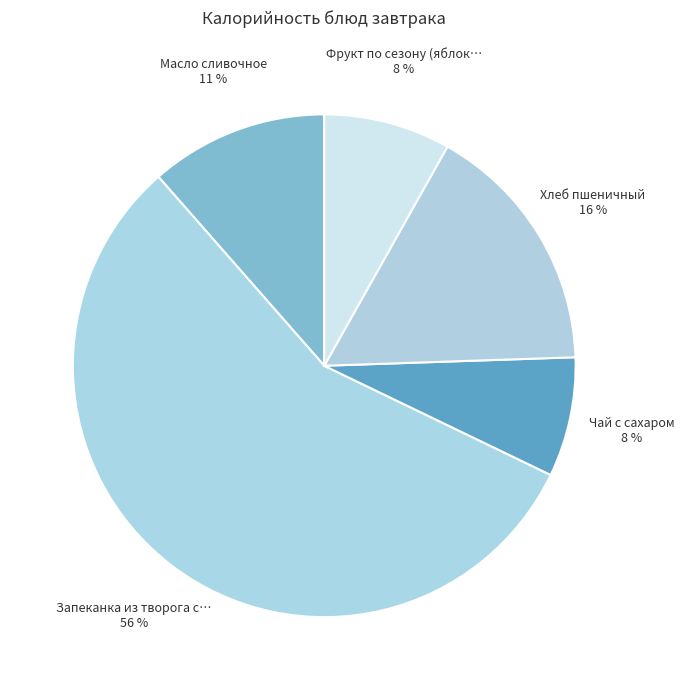

What is the smallest slice in the pie chart?

Чай с сахаром